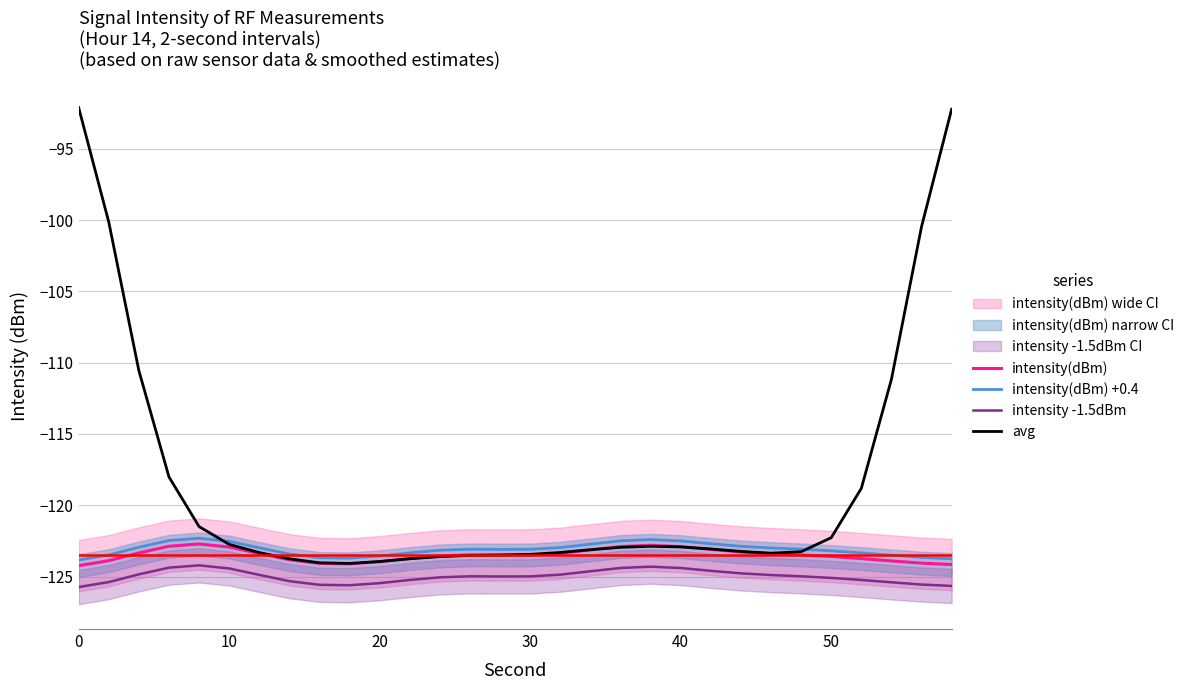

True or false: intensity(dBm) +0.4 and intensity -1.5dBm cross at least once.

False